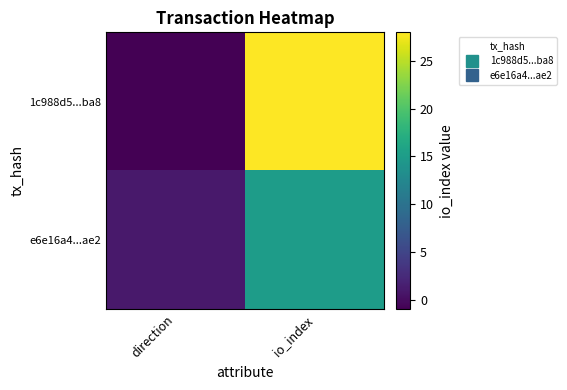

At how many categories does at least one series exceed 18?

1